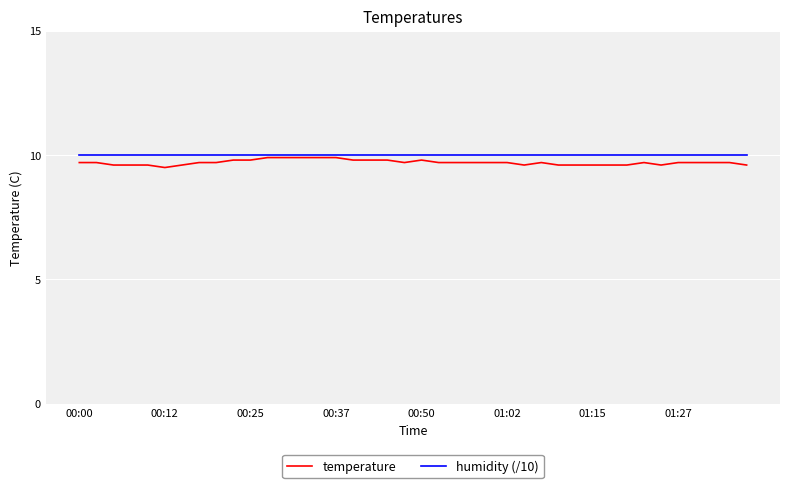

How many categories are shown in the chart?

40